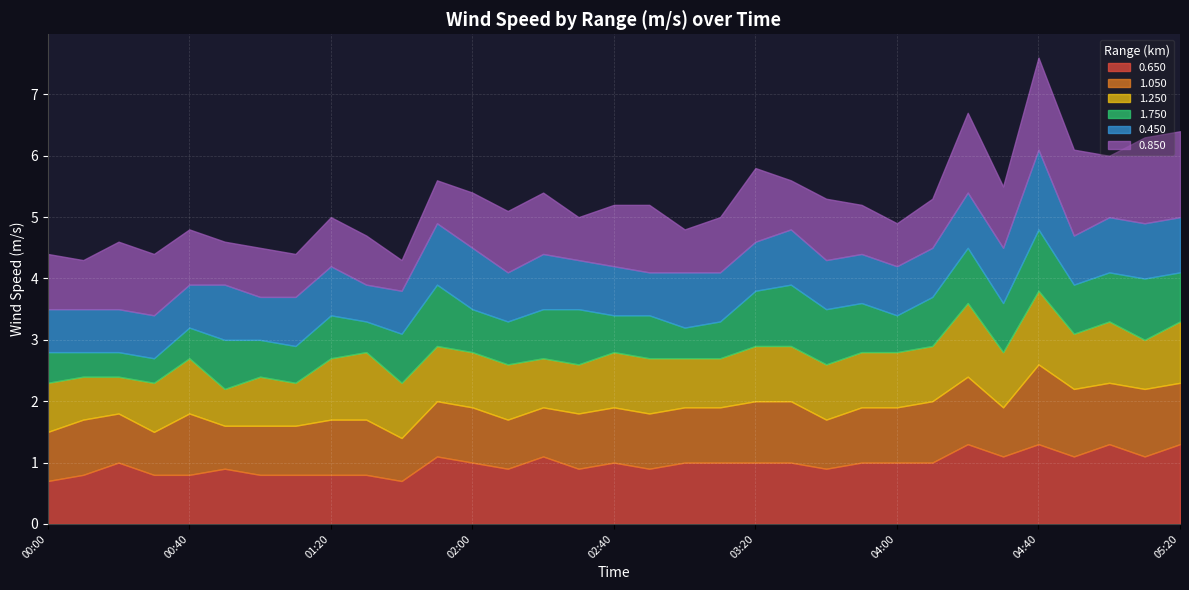

Is it true that 0.450 equals 0.6 at 01:30?

True